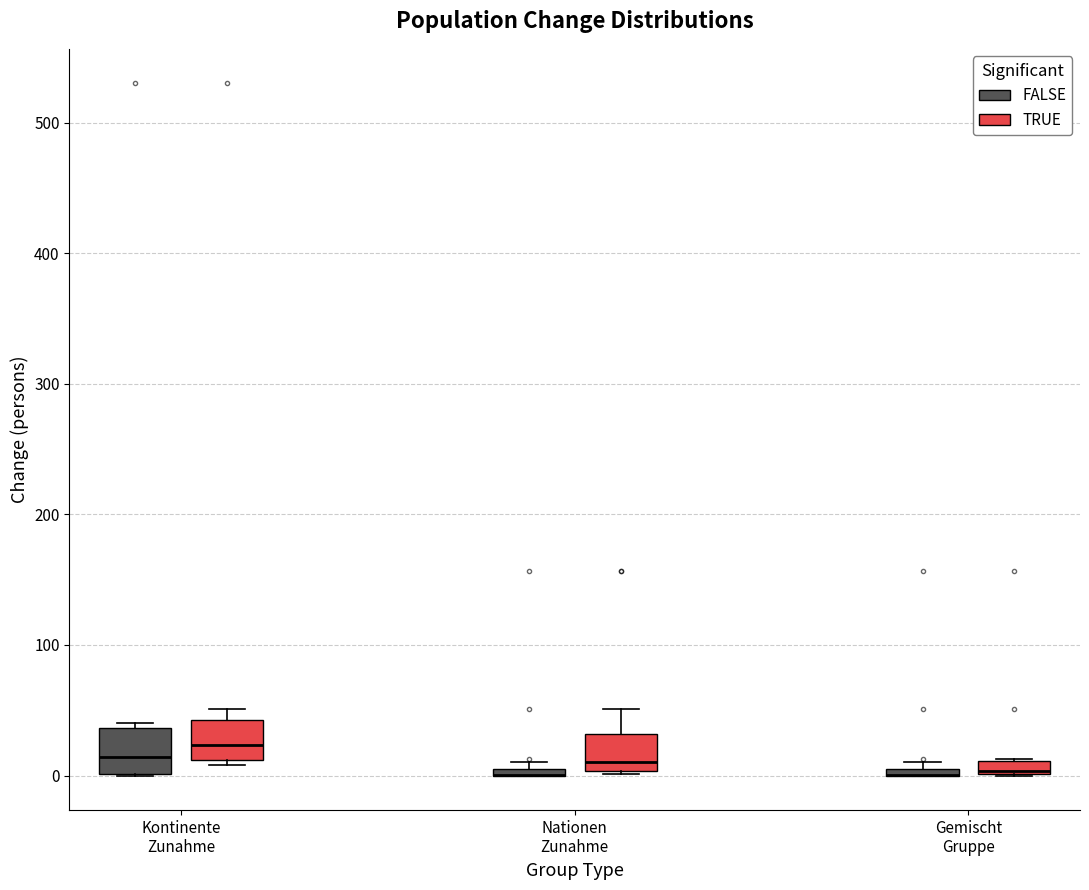

Where is the upper edge of the box for Nationen Zunahme (FALSE) on the y-axis? The values are not printed on the chart, so give them approximately, as read against the axis.

10